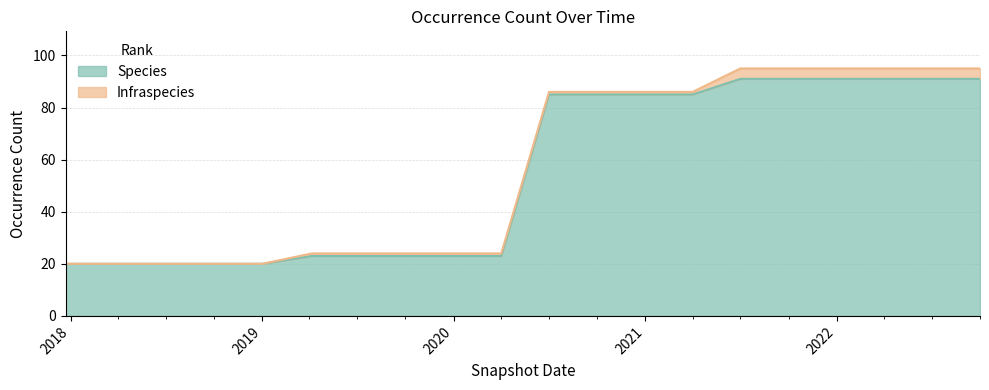

The Species series shows 32 at 2019. True or false?

False